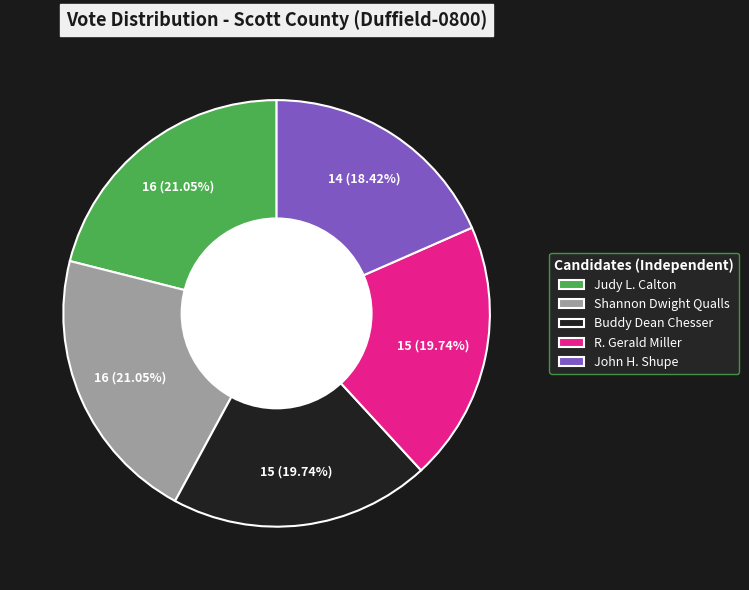

To the nearest percent, what percentage of the pie is R. Gerald Miller?

20%